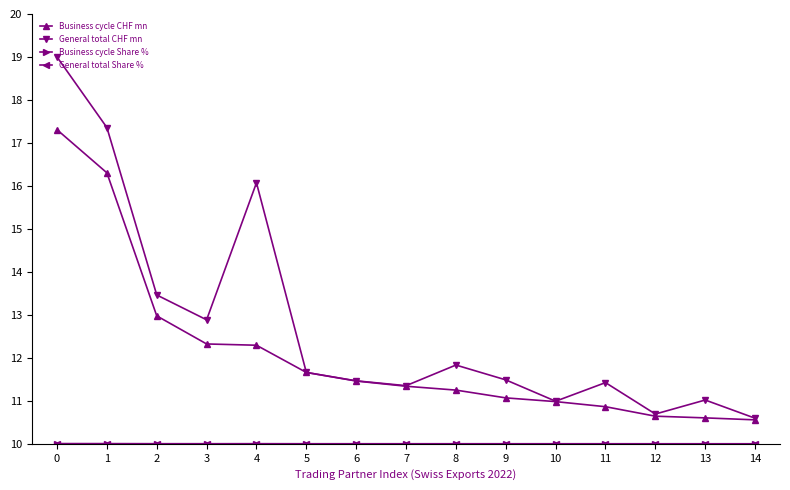

The Business cycle CHF mn series shows 2.6 at 9. True or false?

False